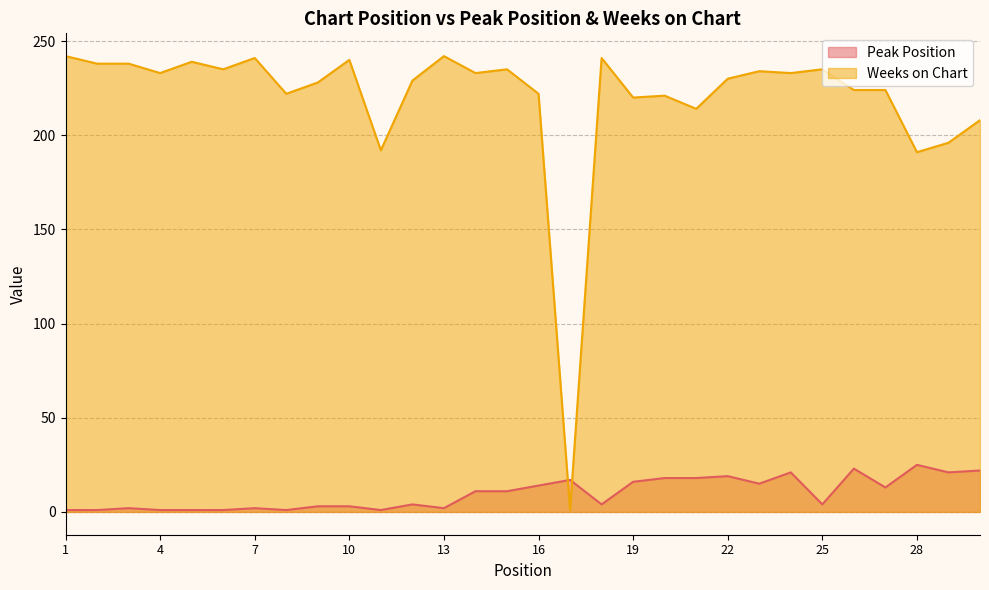

At 7, list the series in order from smallest to largest.

Peak Position, Weeks on Chart